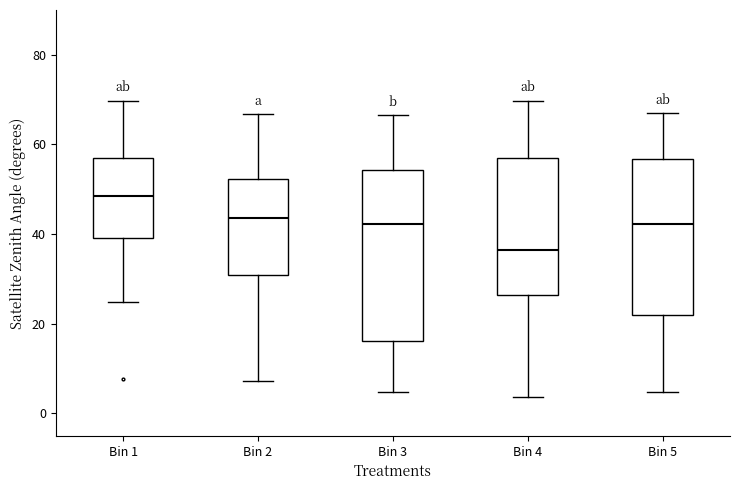

Which box has the lowest median line?

Bin 4